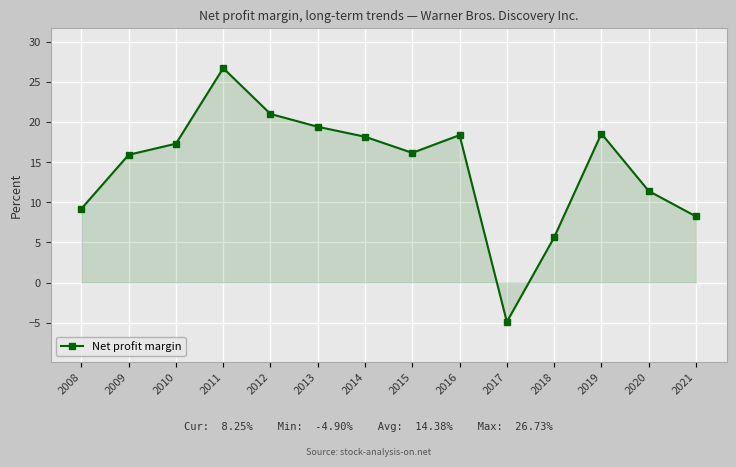

Where is the first local maximum?

2011